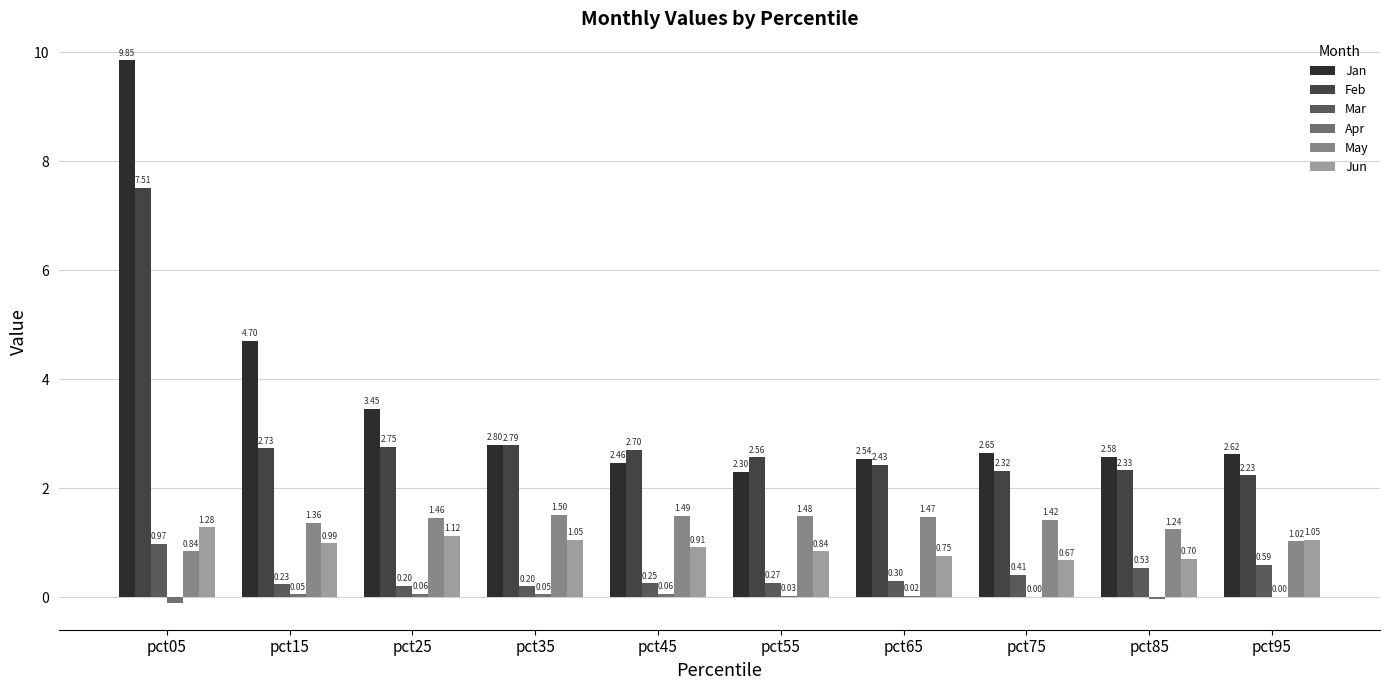

At which category does the chart reach its peak across all series?

pct05